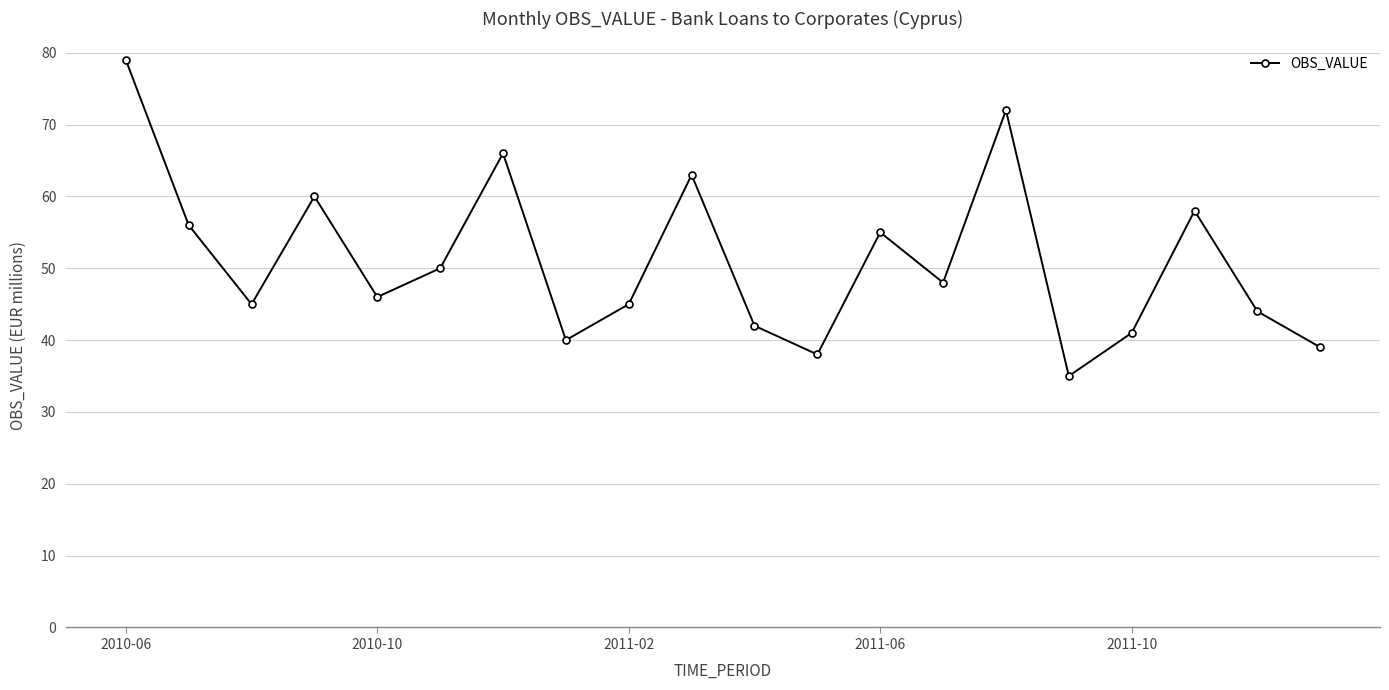

How many categories are shown in the chart?

20